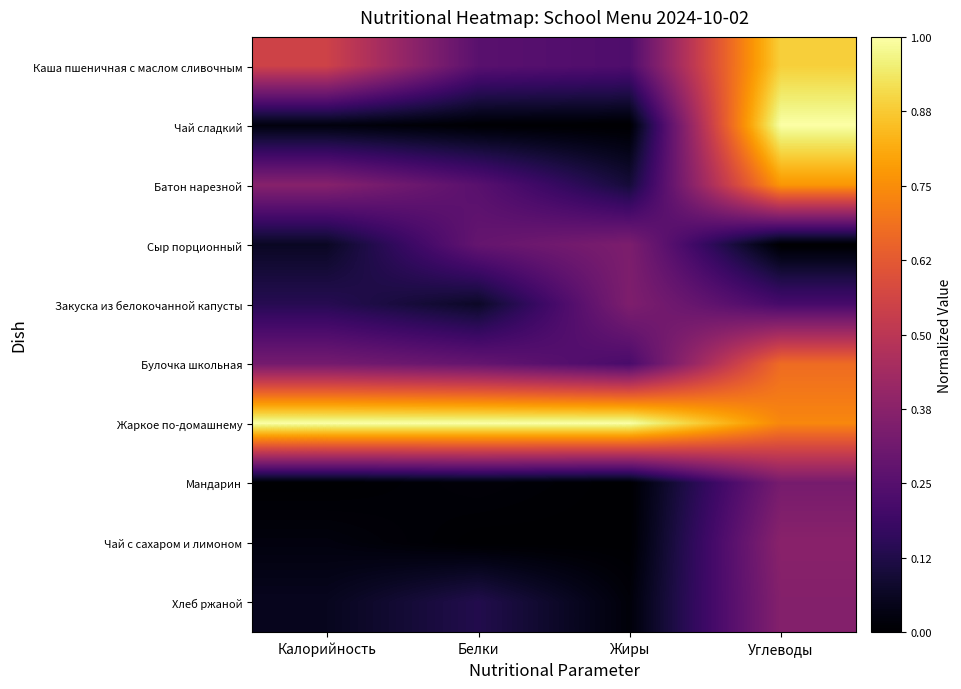

Reading left to right, extract all data points from this chart.

Каша пшеничная с маслом сливочным: Калорийность=0.6	Белки=0.3	Жиры=0.2	Углеводы=0.9
Чай сладкий: Калорийность=0.0	Белки=0.0	Жиры=0.0	Углеводы=1.0
Батон нарезной: Калорийность=0.4	Белки=0.3	Жиры=0.1	Углеводы=0.8
Сыр порционный: Калорийность=0.1	Белки=0.3	Жиры=0.3	Углеводы=0.0
Закуска из белокочанной капусты: Калорийность=0.1	Белки=0.1	Жиры=0.3	Углеводы=0.2
Булочка школьная: Калорийность=0.3	Белки=0.3	Жиры=0.2	Углеводы=0.7
Жаркое по-домашнему: Калорийность=1.0	Белки=1.0	Жиры=1.0	Углеводы=0.7
Мандарин: Калорийность=0.0	Белки=0.0	Жиры=0.0	Углеводы=0.3
Чай с сахаром и лимоном: Калорийность=0.0	Белки=0.0	Жиры=0.0	Углеводы=0.4
Хлеб ржаной: Калорийность=0.1	Белки=0.1	Жиры=0.0	Углеводы=0.4